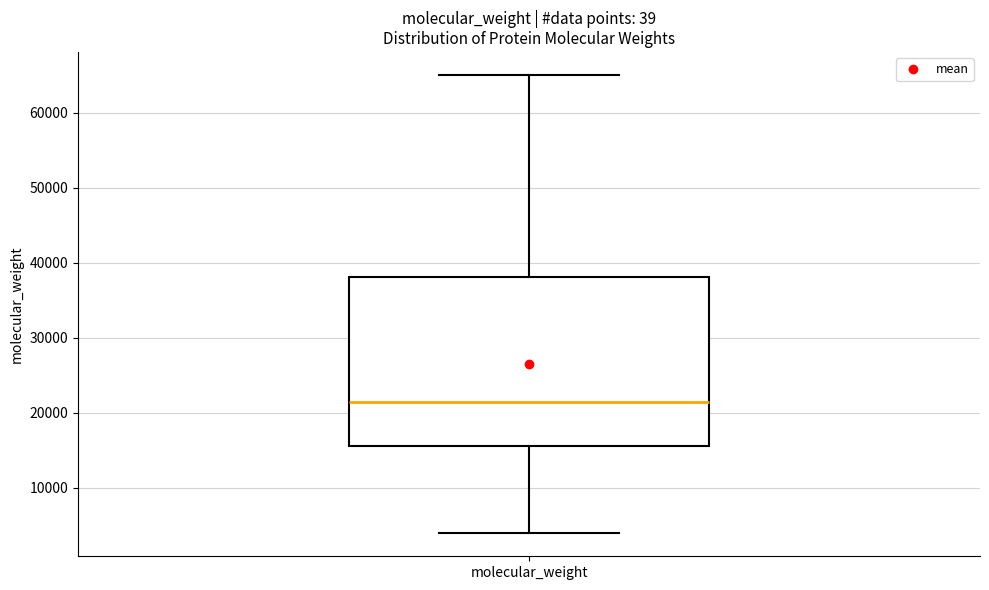

Read this box plot against the y-axis: the position of the median line, the range covered by the box, and the ends of both whiskers. The values are not printed on the chart, so give them approximately, as read against the axis.

median 21000, box 16000 to 38000, whiskers 4000 to 65000